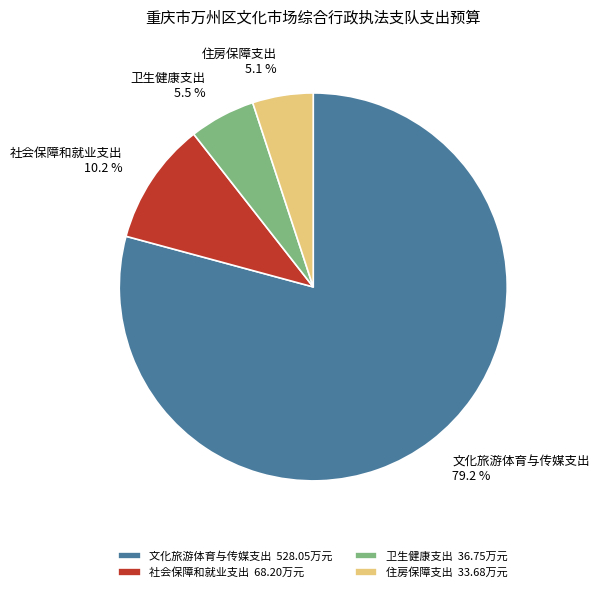

Does 卫生健康支出 account for over 50% of the chart?

No